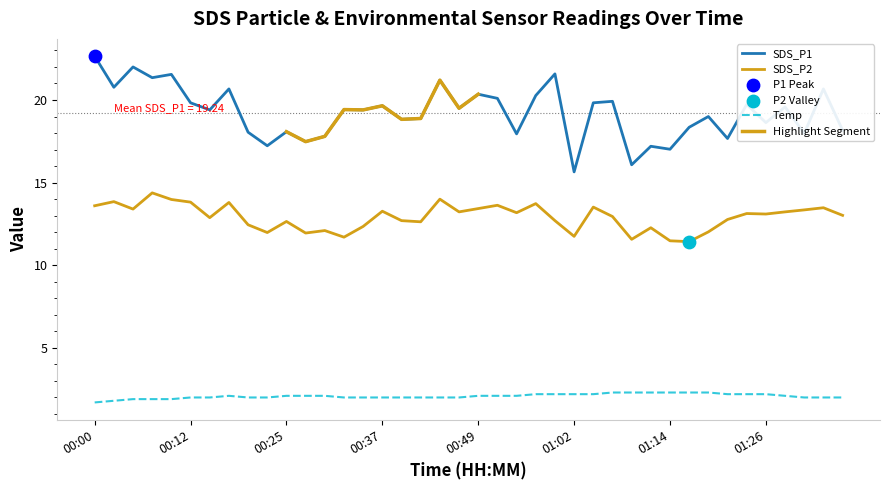

Which series contains the highest Y value?

SDS_P1